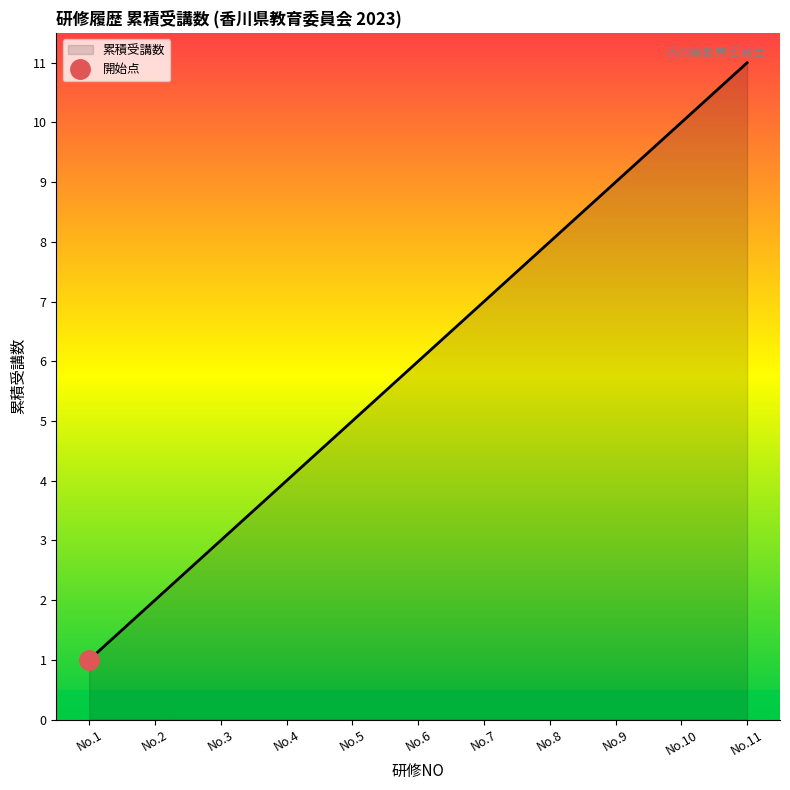

What is the minimum value shown in the chart?

1